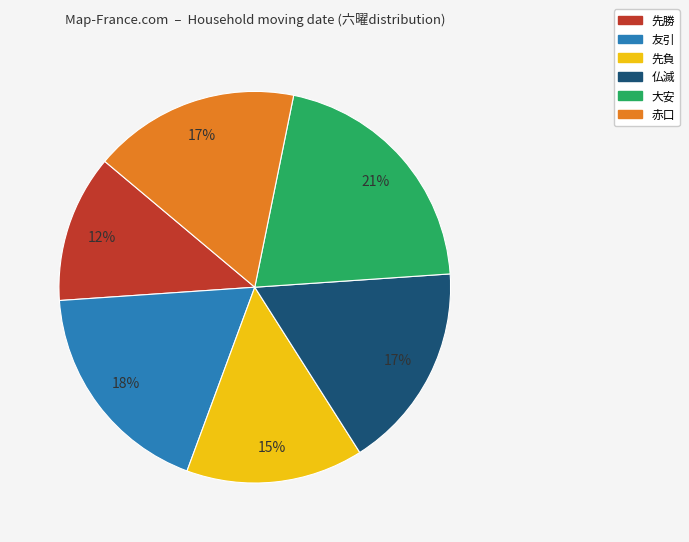

The 先負 slice represents 15% of the pie. True or false?

True